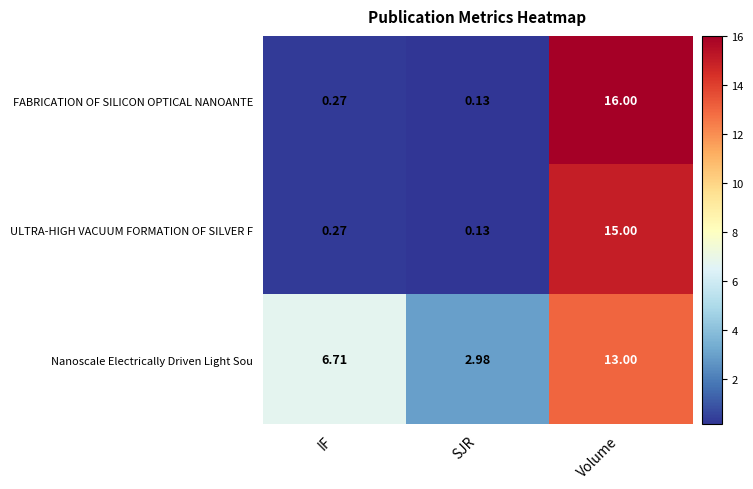

Which series has the widest spread of values?

FABRICATION OF SILICON OPTICAL NANOANTE